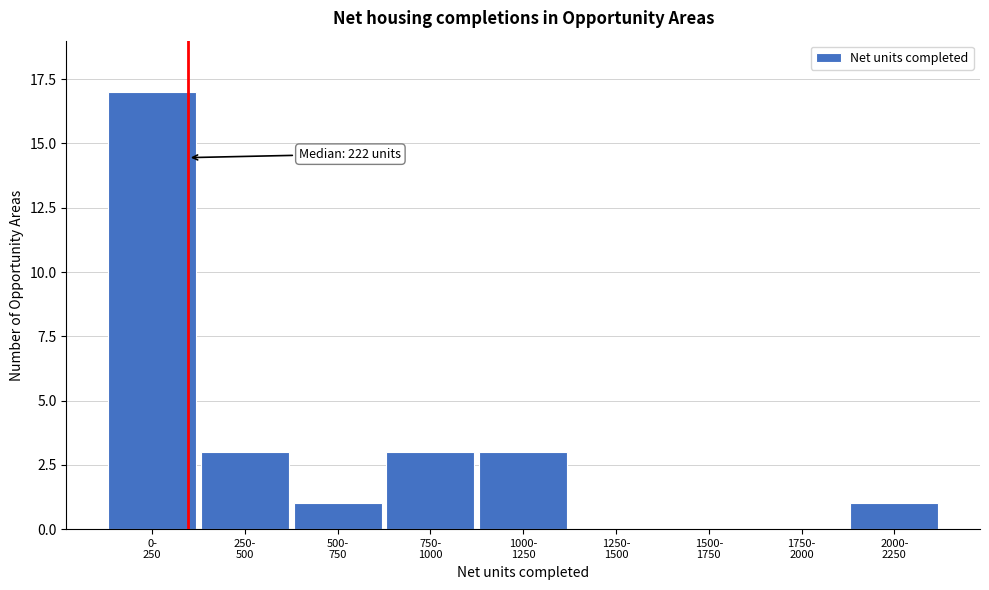

What is the sum of all values?

28